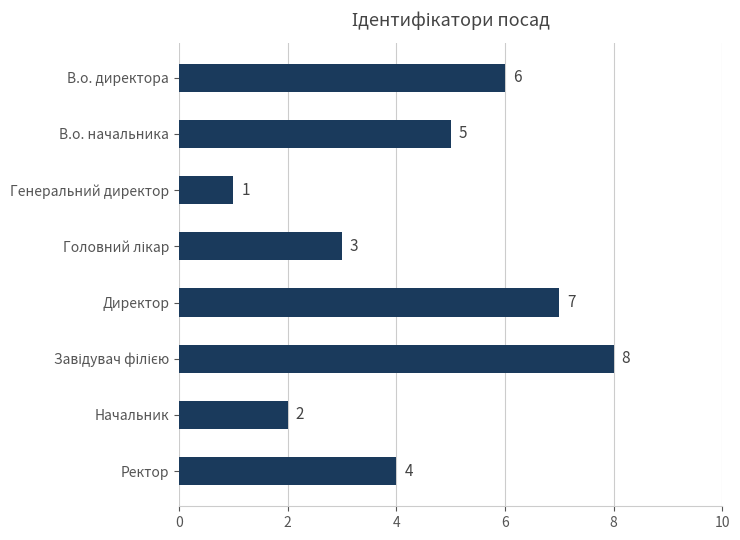

How many data points are less than 5?

4